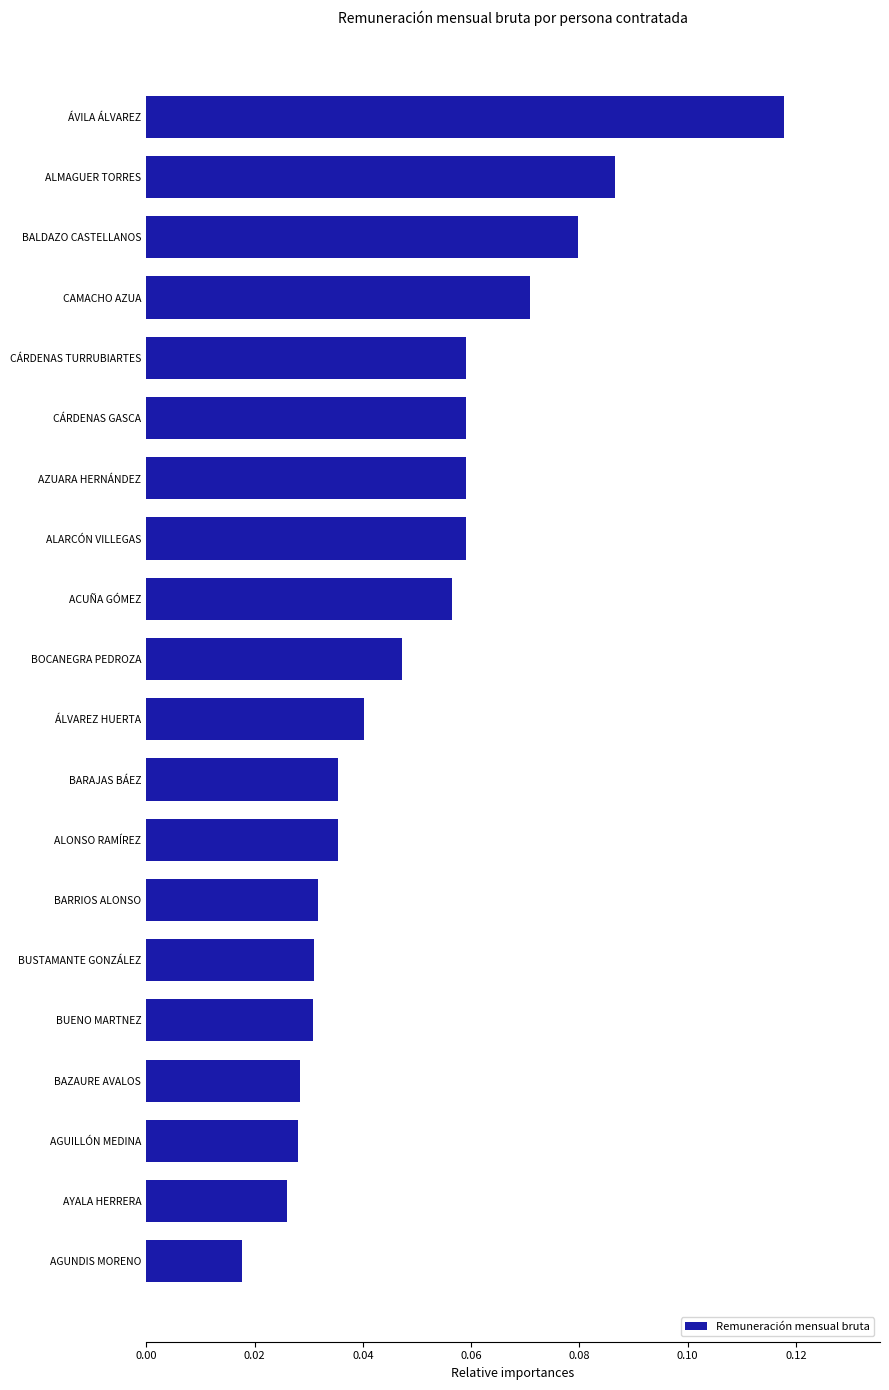

Which category has the lowest value across all series?

AGUNDIS MORENO